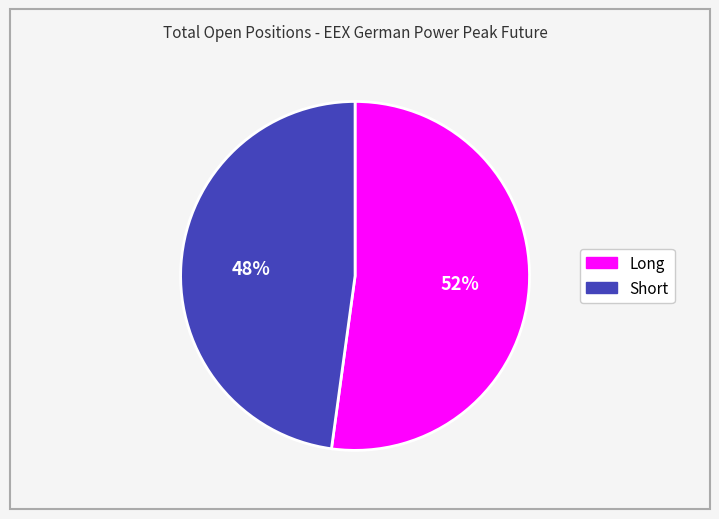

Is there a majority slice in this chart?

Yes